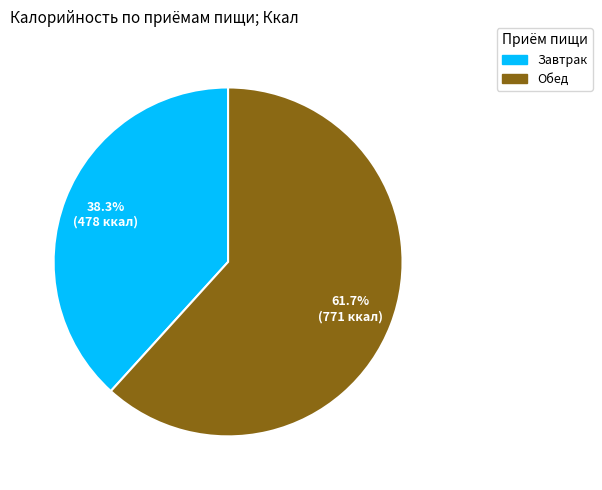

To the nearest percent, what portion does Обед represent?

62%